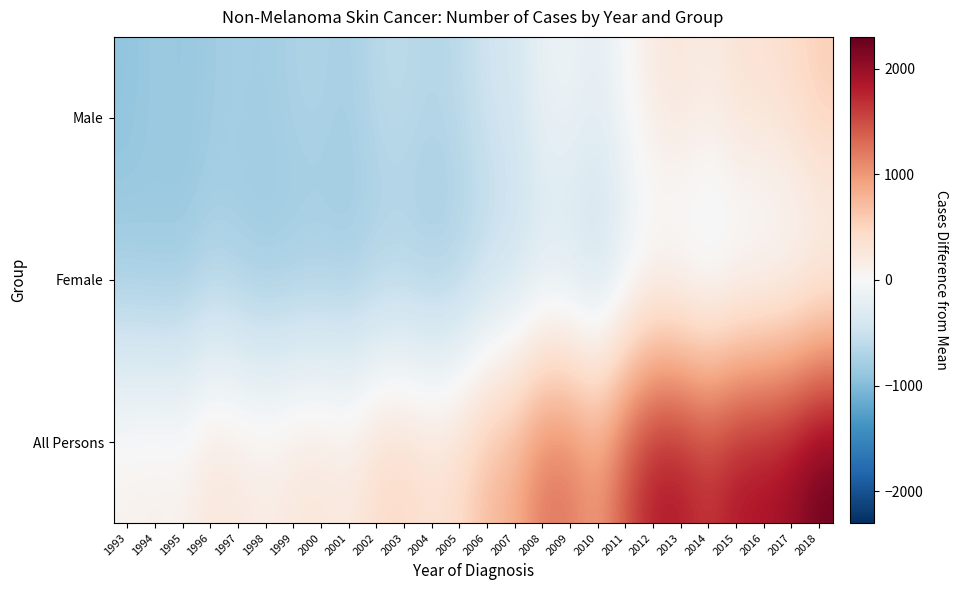

What is the greatest value displayed?

2299.2